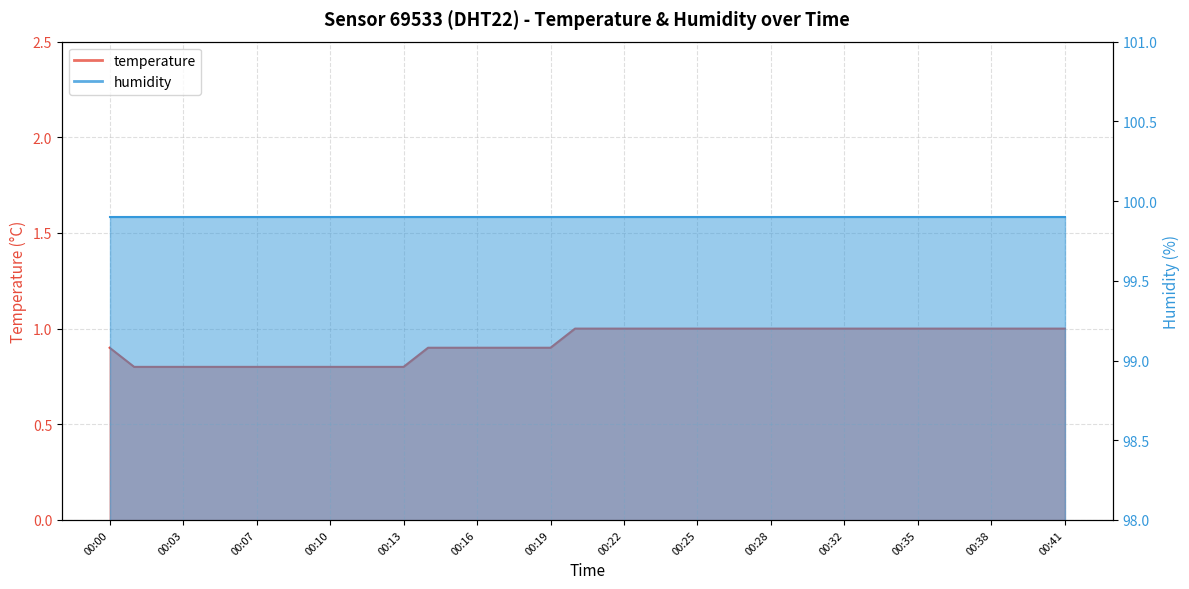

What is the difference between the values at 00:30 and 00:18?

0.1